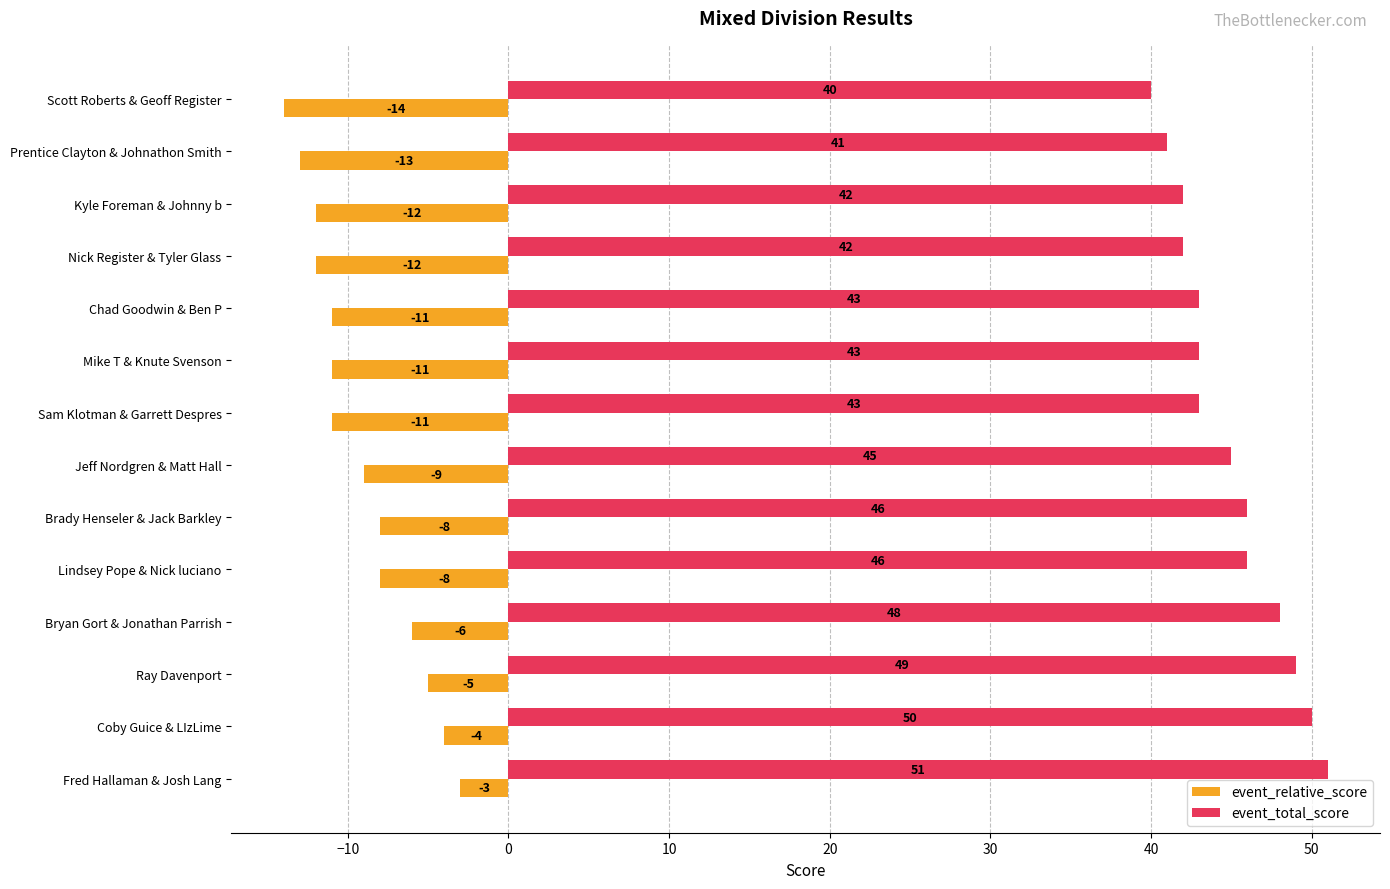

What value does the event_total_score series have at Sam Klotman & Garrett Despres, to the nearest 5?

45